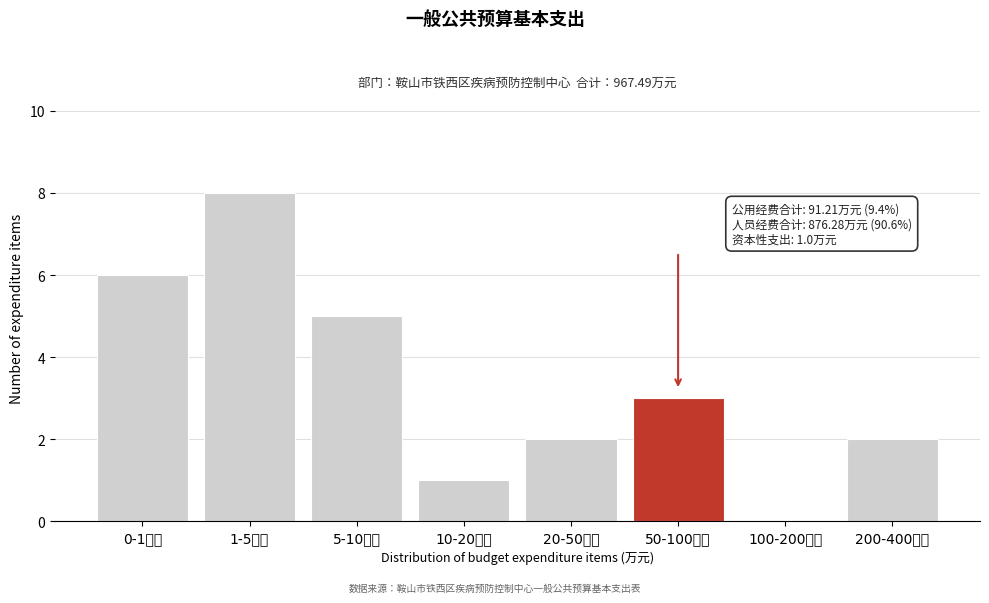

Reading left to right, what are all the values shown in this chart?

0-1万元=6	1-5万元=8	5-10万元=5	10-20万元=1	20-50万元=2	50-100万元=3	100-200万元=0	200-400万元=2